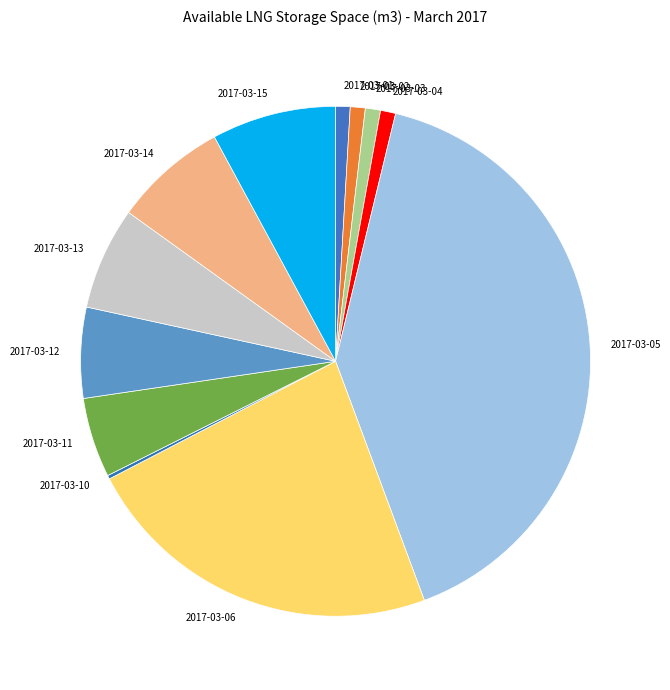

Is the sum of 2017-03-02 and 2017-03-13 greater than half?

No